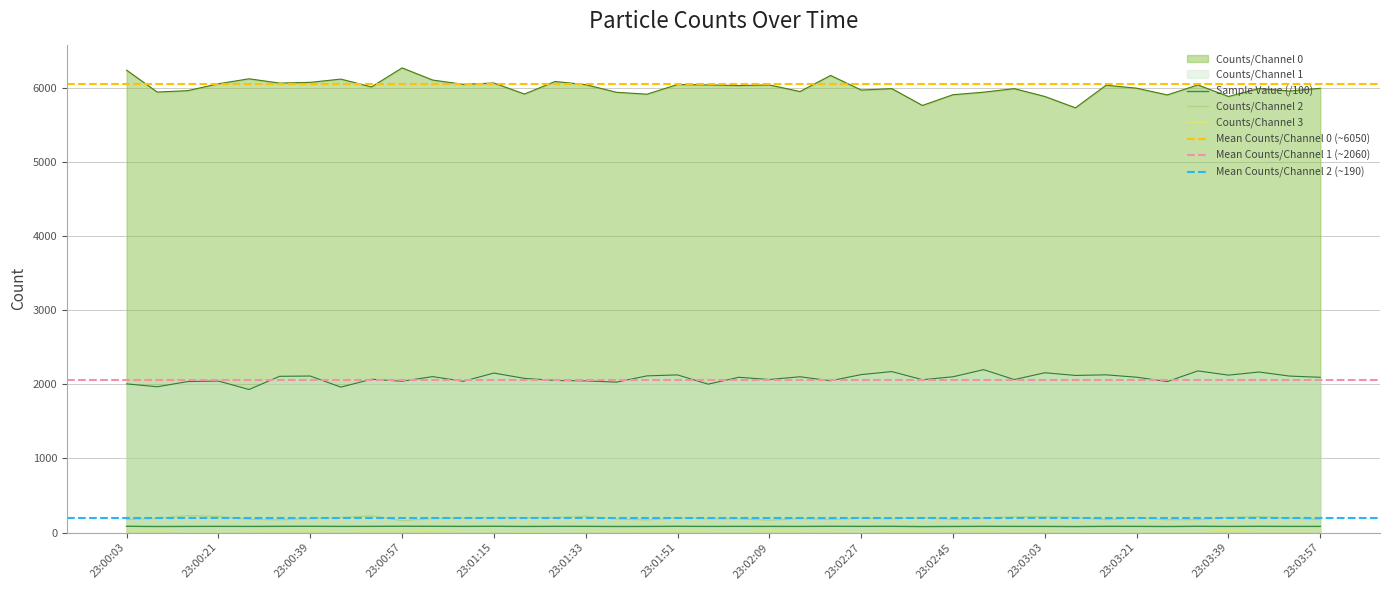

True or false: Counts/Channel 1 and Sample Value intersect in this chart.

False